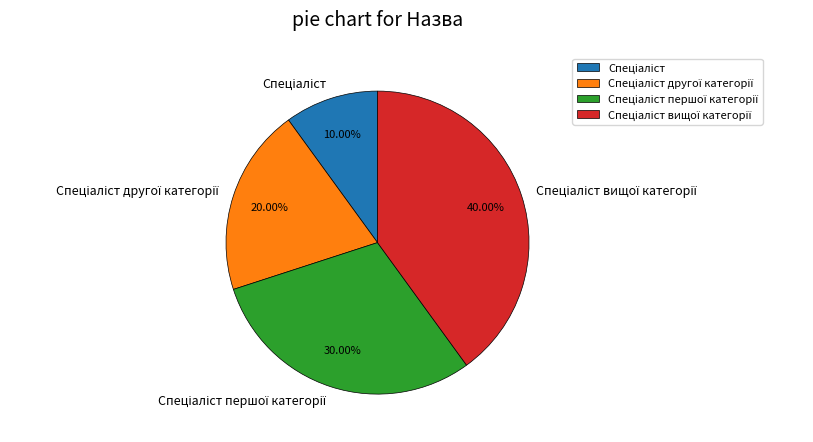

Is there any slice that represents more than half of the pie?

No